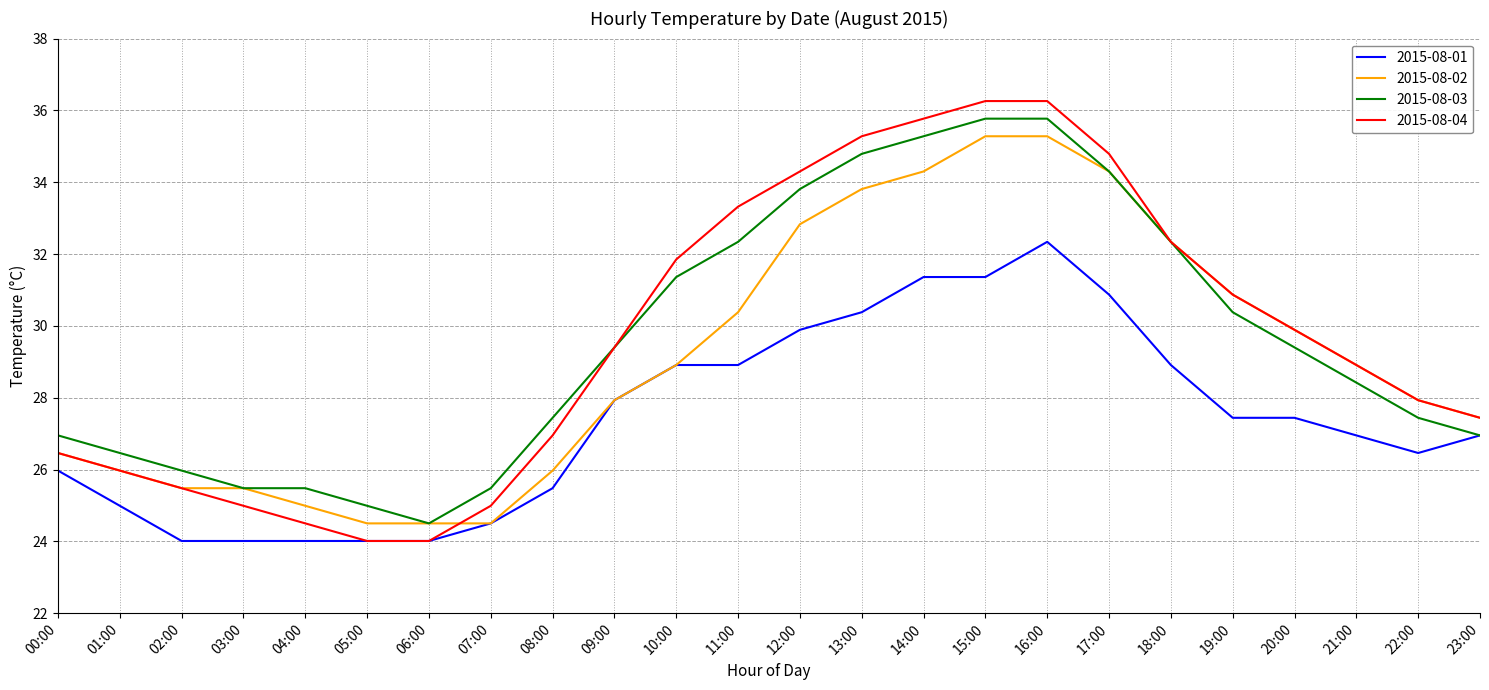

How many lines are shown in the chart?

4